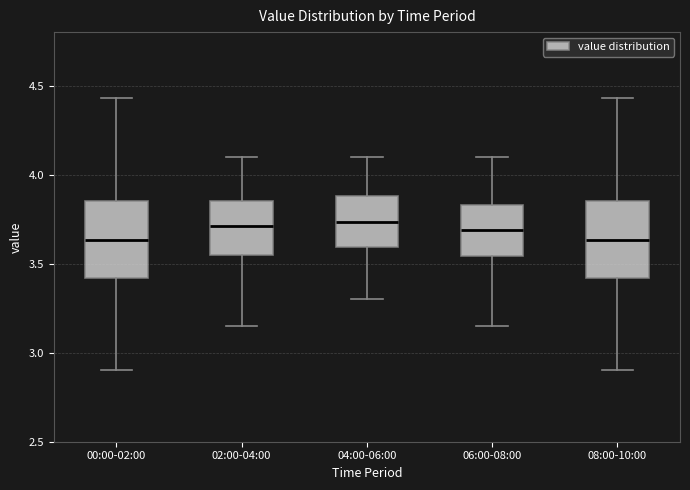

Reading left to right, read every box against the y-axis: the position of its median line, the range the box covers, and the ends of its whiskers. The values are not printed on the chart, so give them approximately, as read against the axis.

00:00-02:00: median 3.65, box 3.40 to 3.85, whiskers 2.90 to 4.45
02:00-04:00: median 3.70, box 3.55 to 3.85, whiskers 3.15 to 4.10
04:00-06:00: median 3.75, box 3.60 to 3.90, whiskers 3.30 to 4.10
06:00-08:00: median 3.70, box 3.55 to 3.85, whiskers 3.15 to 4.10
08:00-10:00: median 3.65, box 3.40 to 3.85, whiskers 2.90 to 4.45